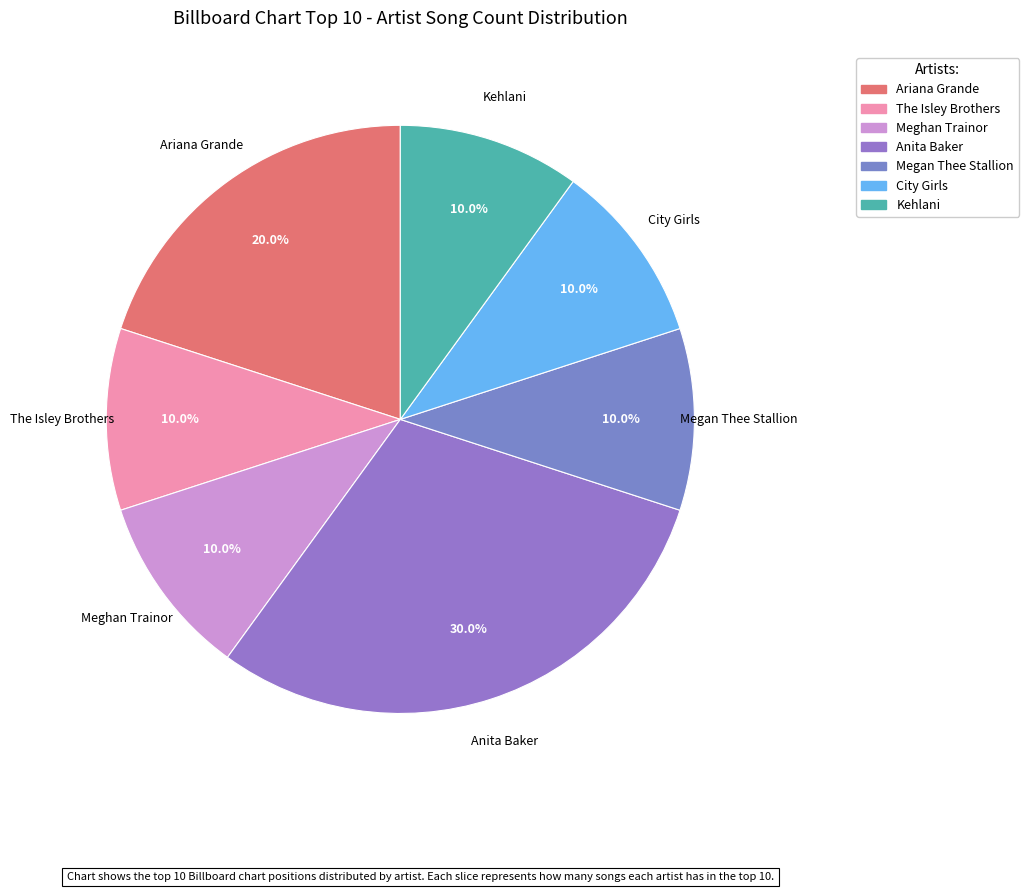

To the nearest percent, what is the difference between the largest and smallest slice percentages?

20%